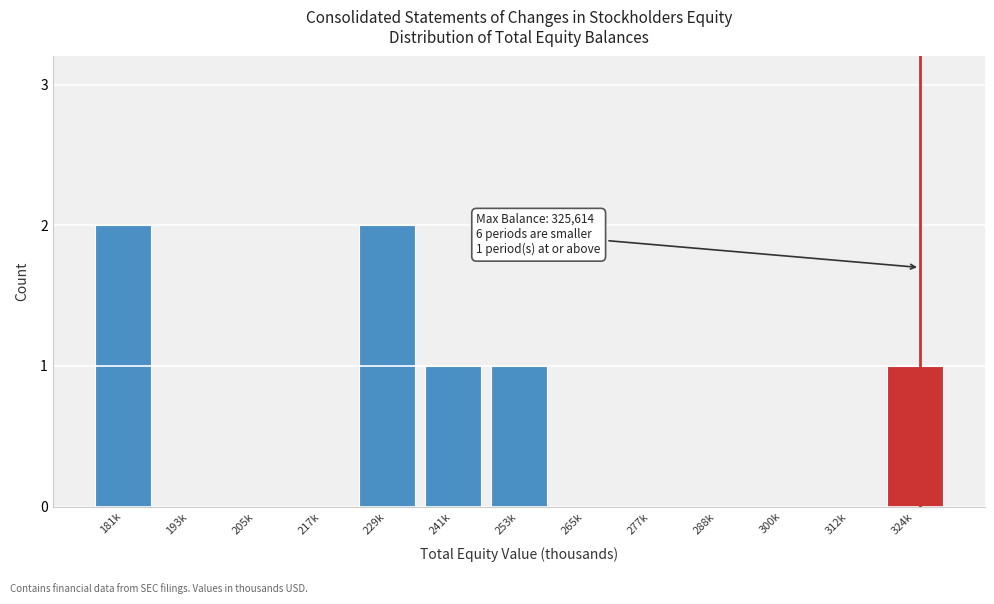

Reading left to right, extract all data points from this chart.

181k=2	193k=0	205k=0	217k=0	229k=2	241k=1	253k=1	265k=0	277k=0	288k=0	300k=0	312k=0	324k=1